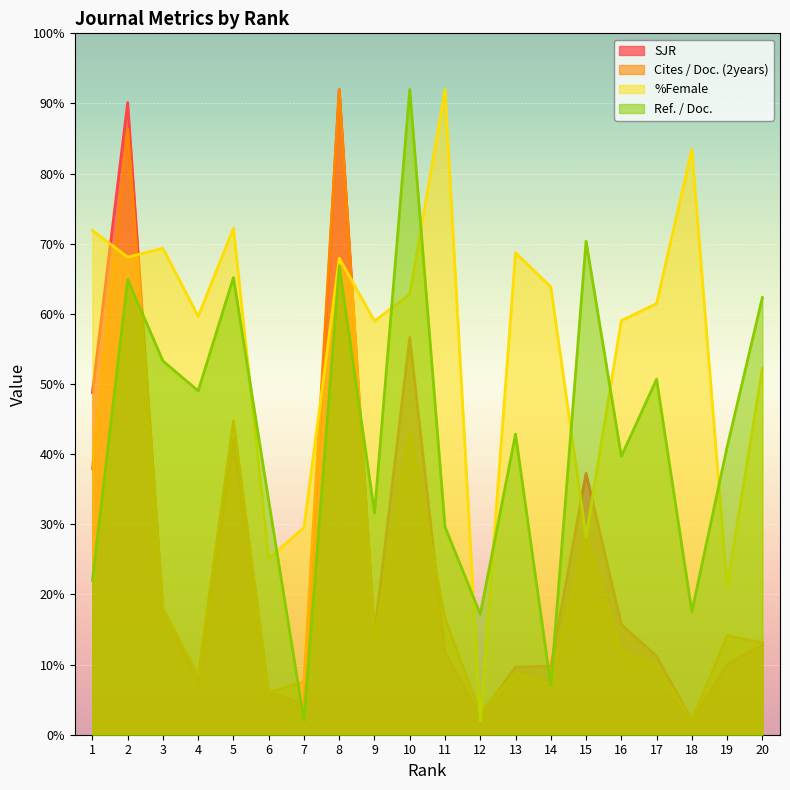

How many lines are shown in the chart?

4